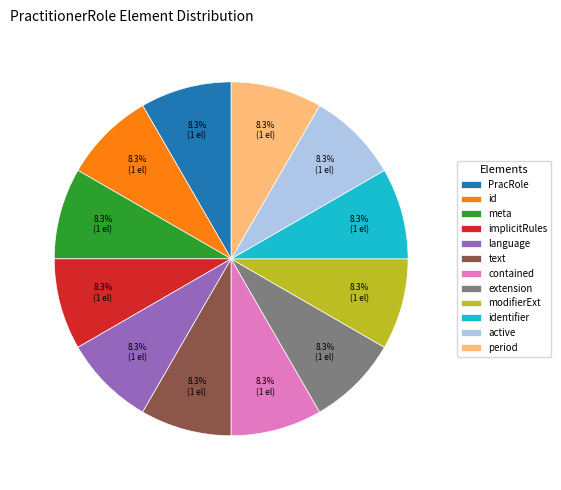

What portion of the pie excludes language?

91.7%